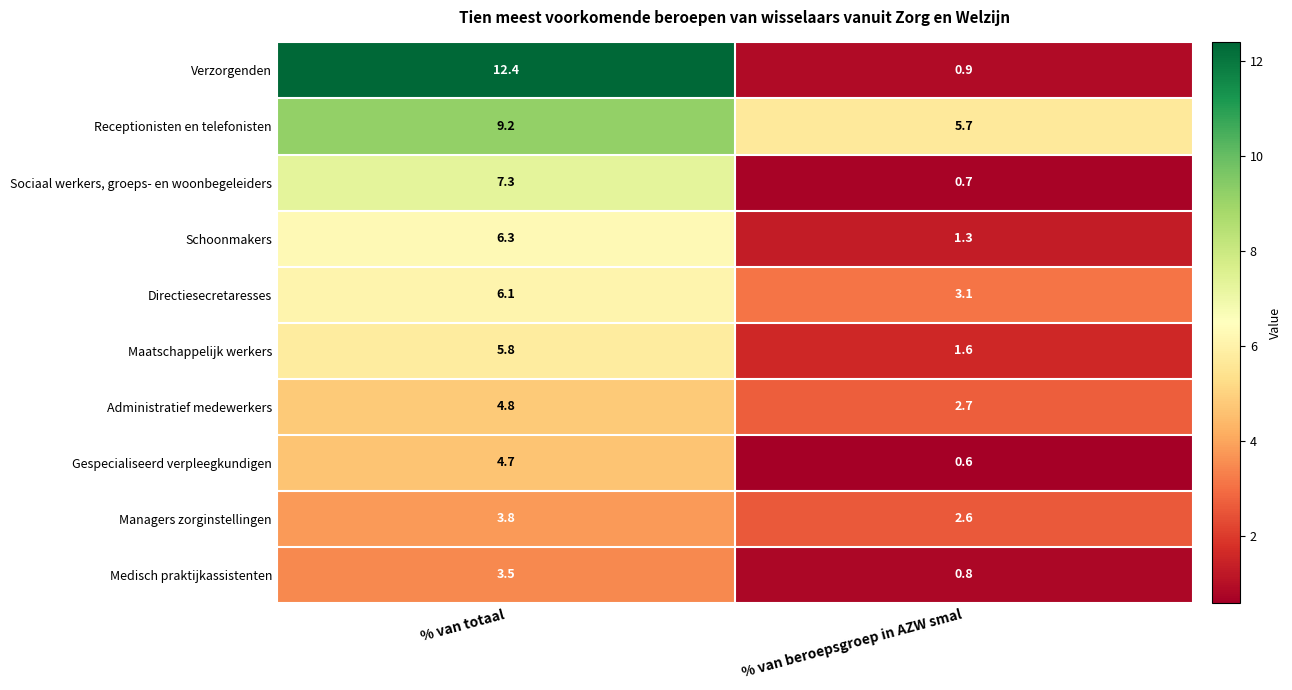

Which series changed the most between % van totaal and % van beroepsgroep in AZW smal?

Verzorgenden